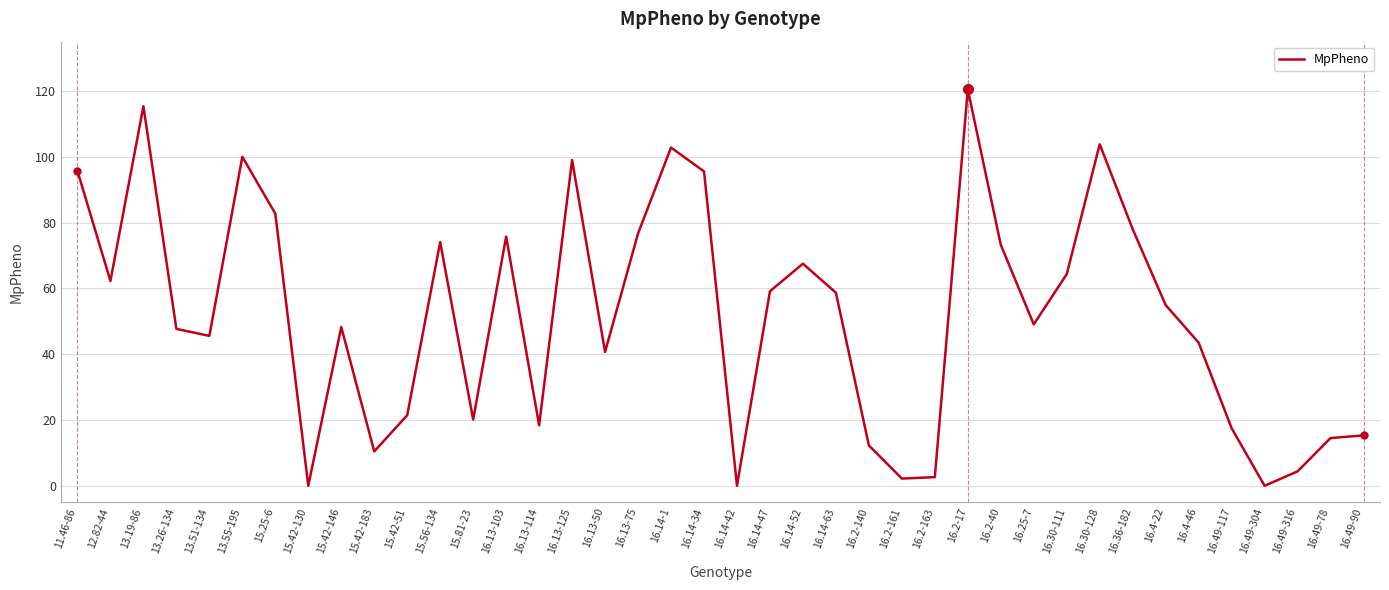

Where does the data first go above 54?

11.46-86